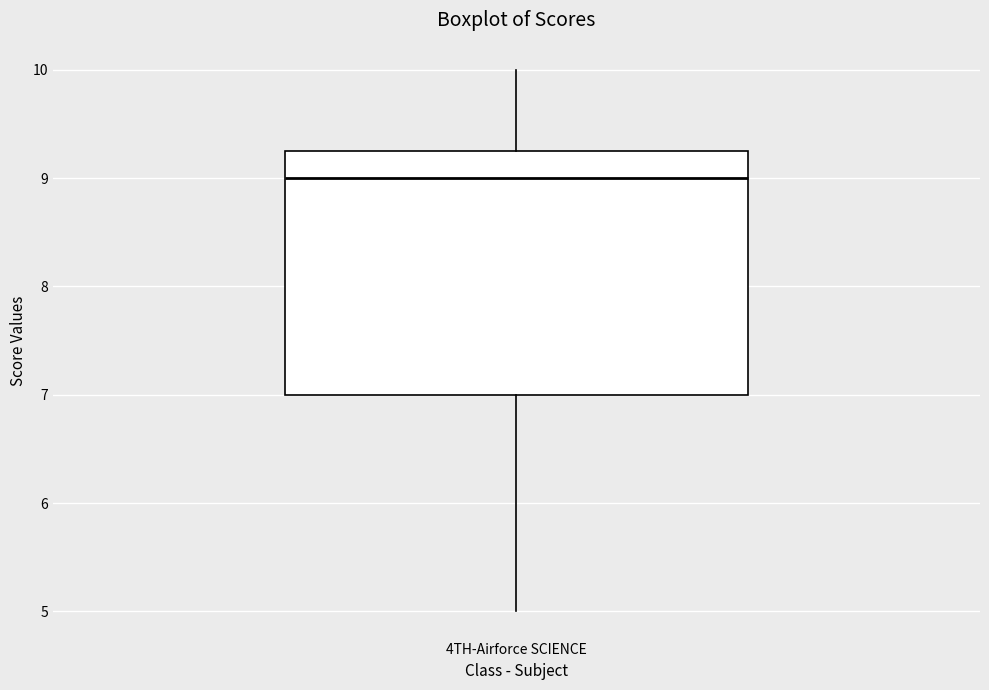

Transcribe this box plot: give where the median line is, the range the box spans, and where the two whiskers end, as read against the y-axis. The values are not printed on the chart, so give them approximately, as read against the axis.

median 9.0, box 7.0 to 9.3, whiskers 5.0 to 10.0